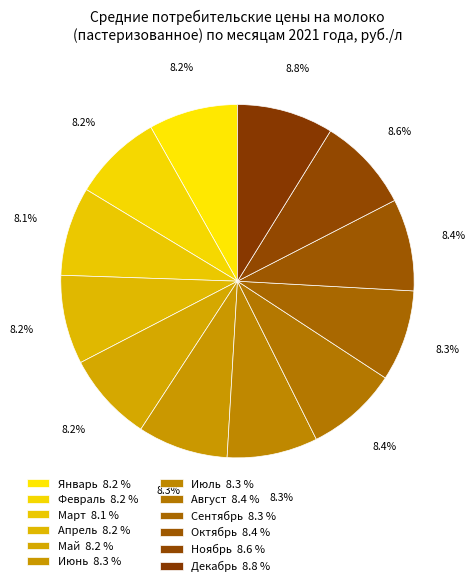

To the nearest percent, what is the combined percentage of Май and Июль?

16%